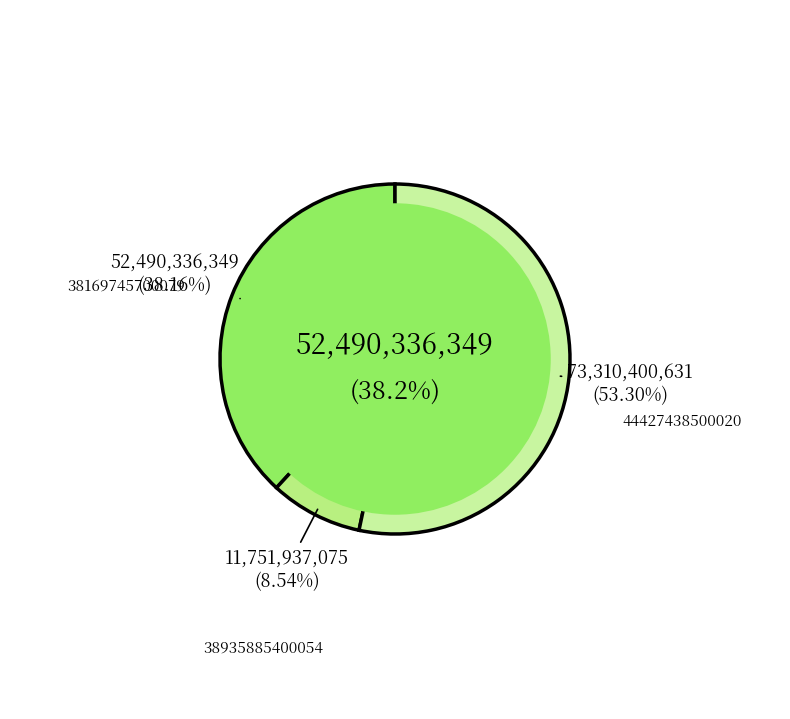

Is 38169745700079 the majority of the pie?

No